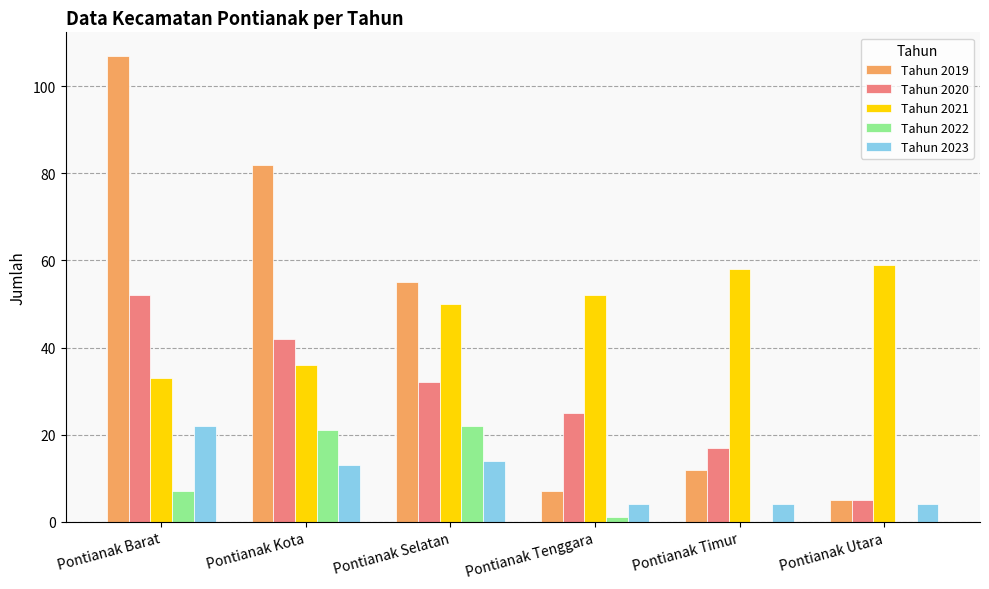

How many groups of bars are there?

6